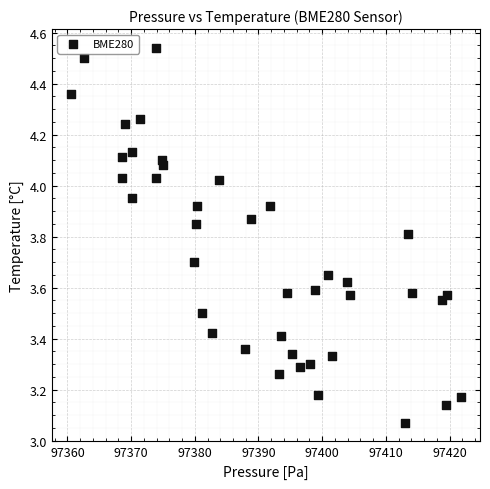

What is the range of X values (max minus min)?

61.1